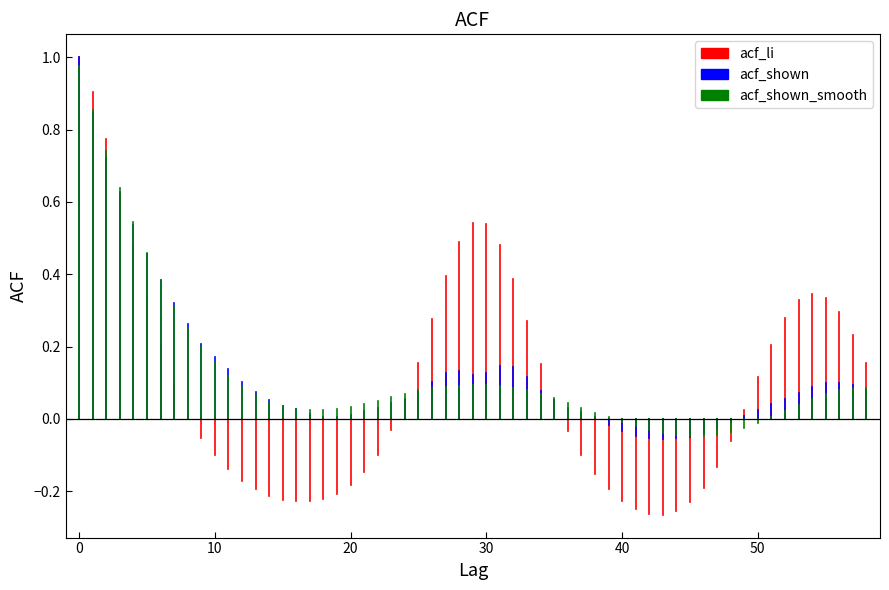

Which series has the largest range (max minus min)?

acf_li